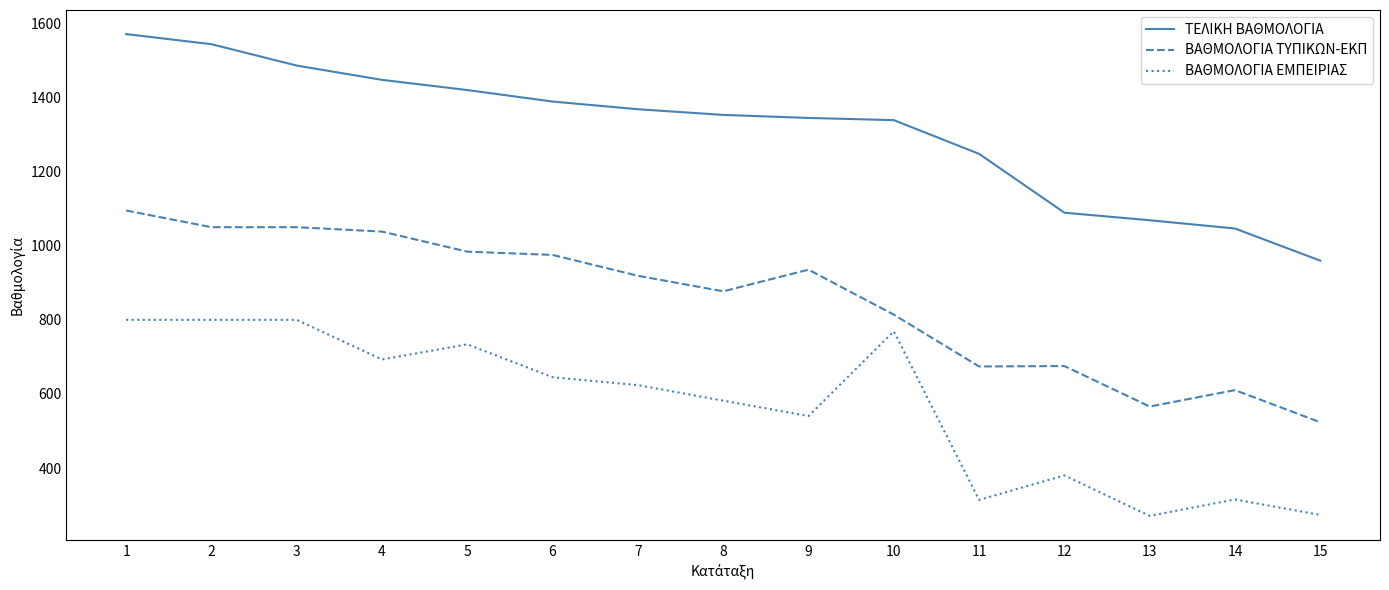

The value of ΤΕΛΙΚΗ ΒΑΘΜΟΛΟΓΙΑ at 3 is 2607.9. True or false?

False